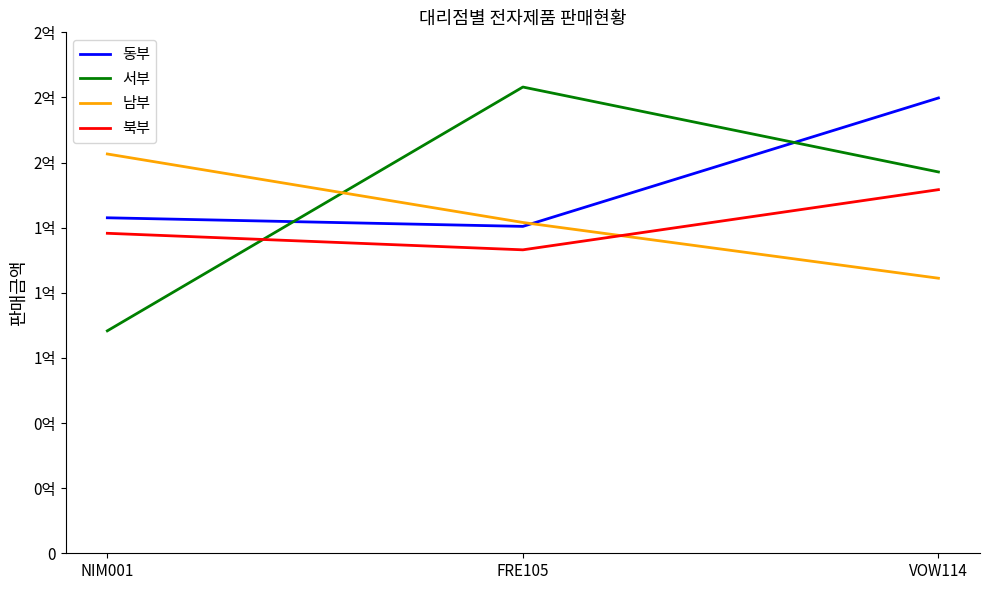

The 북부 series shows 116500000 at FRE105. True or false?

True